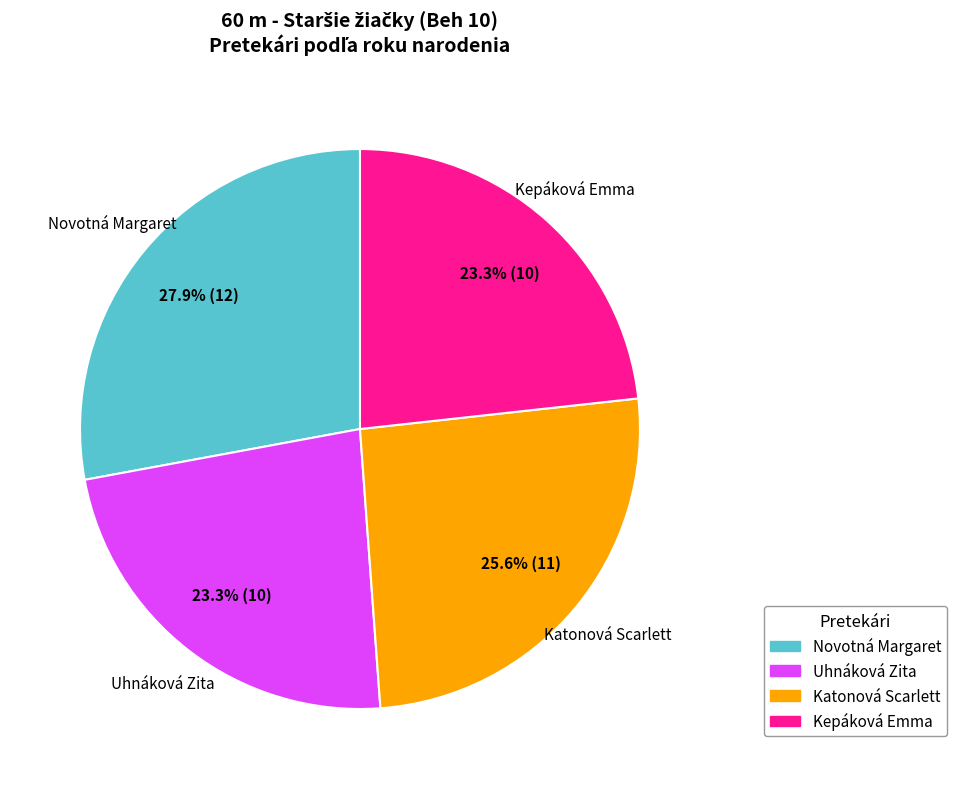

How much of the chart is everything except Katonová Scarlett?

74.4%